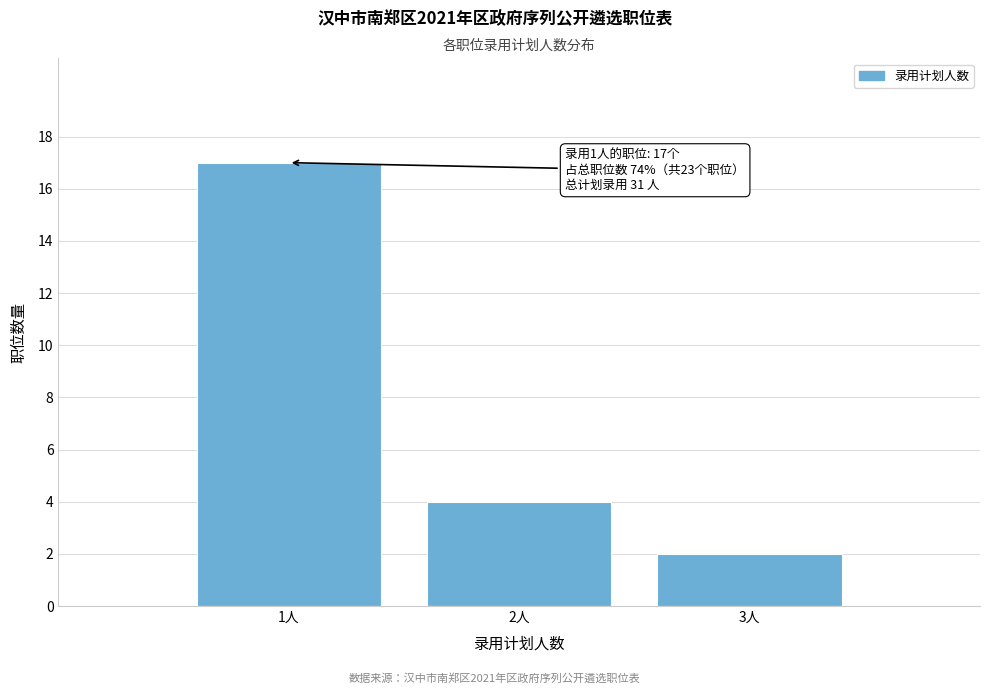

Reading left to right, extract all data points from this chart.

1人=17	2人=4	3人=2